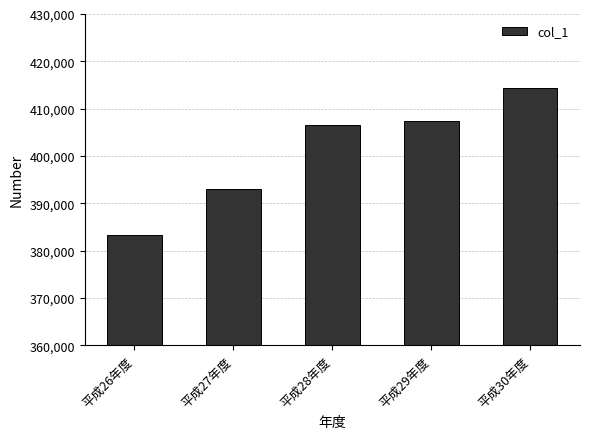

Which has a higher value, 平成27年度 or 平成28年度?

平成28年度